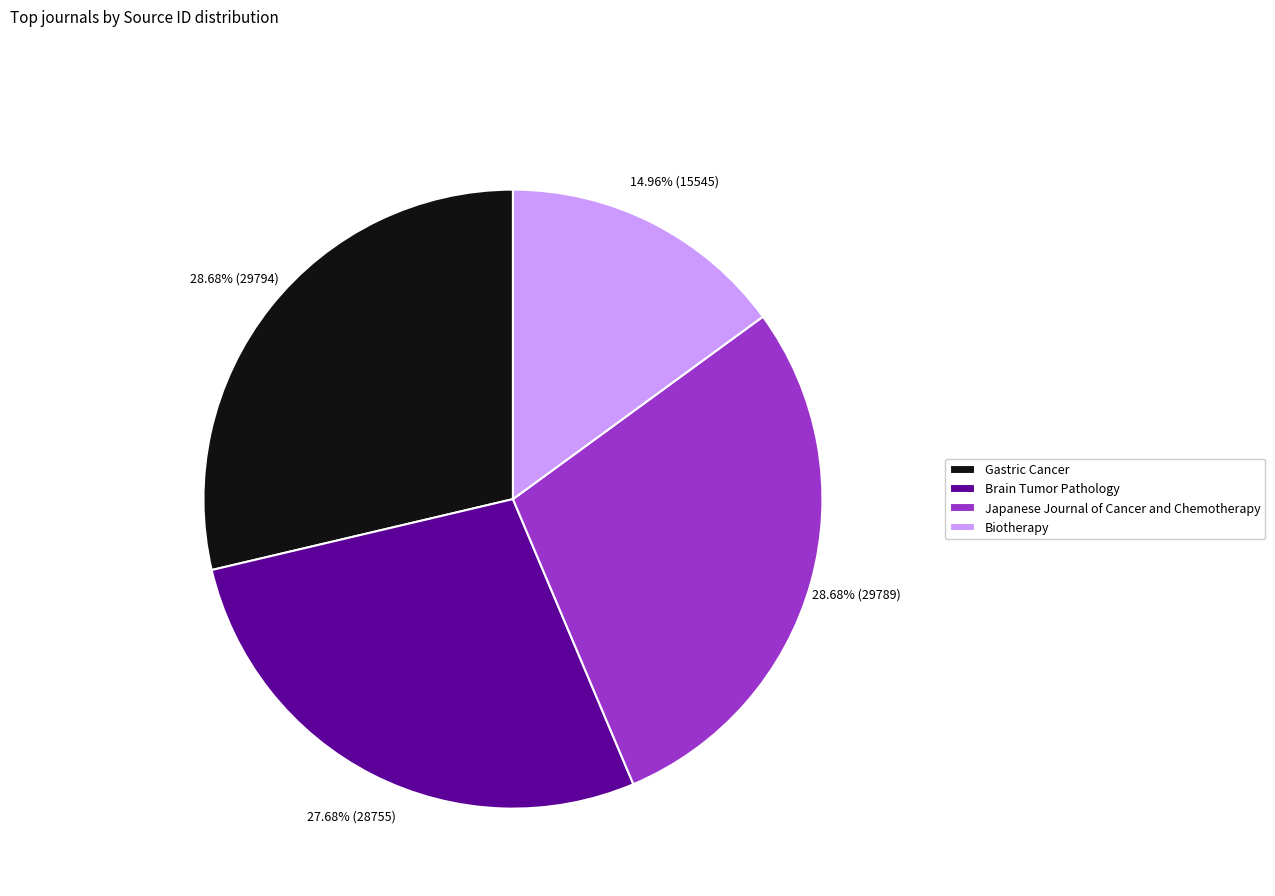

Combined, do Brain Tumor Pathology and Gastric Cancer account for over 50%?

Yes